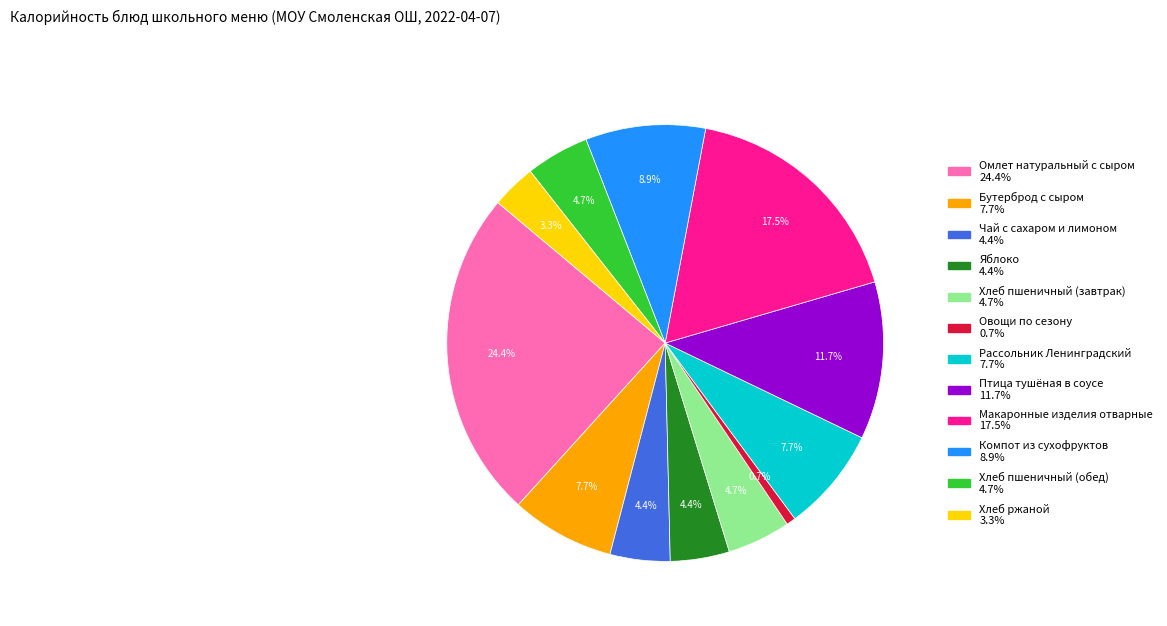

To the nearest percent, what is the combined percentage of Бутерброд с сыром and Хлеб пшеничный (завтрак)?

12%